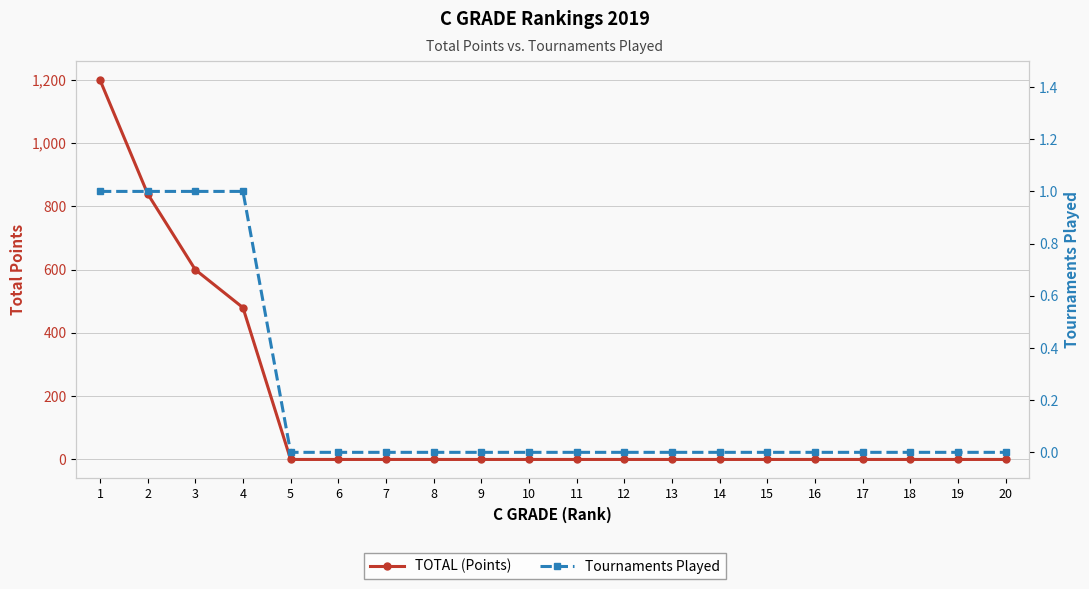

Reading left to right, transcribe all the data shown in this chart.

TOTAL (Points): 1200	840	600	480	0	0	0	0	0	0	0	0	0	0	0	0	0	0	0	0
Tournaments Played: 1	1	1	1	0	0	0	0	0	0	0	0	0	0	0	0	0	0	0	0